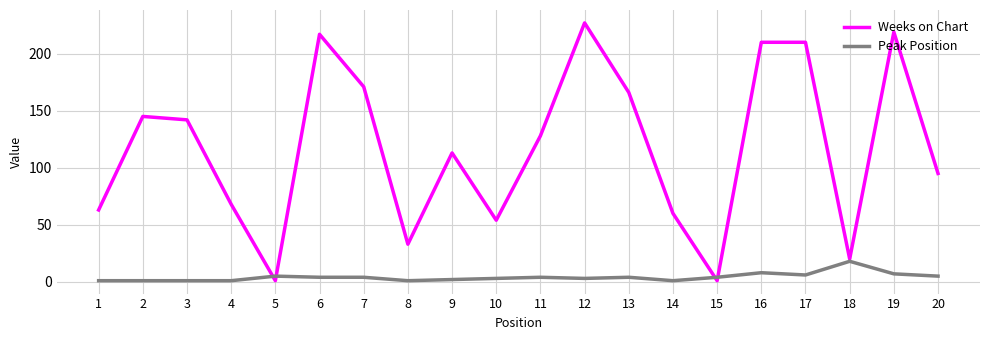

Which label corresponds to the largest value in the chart?

12